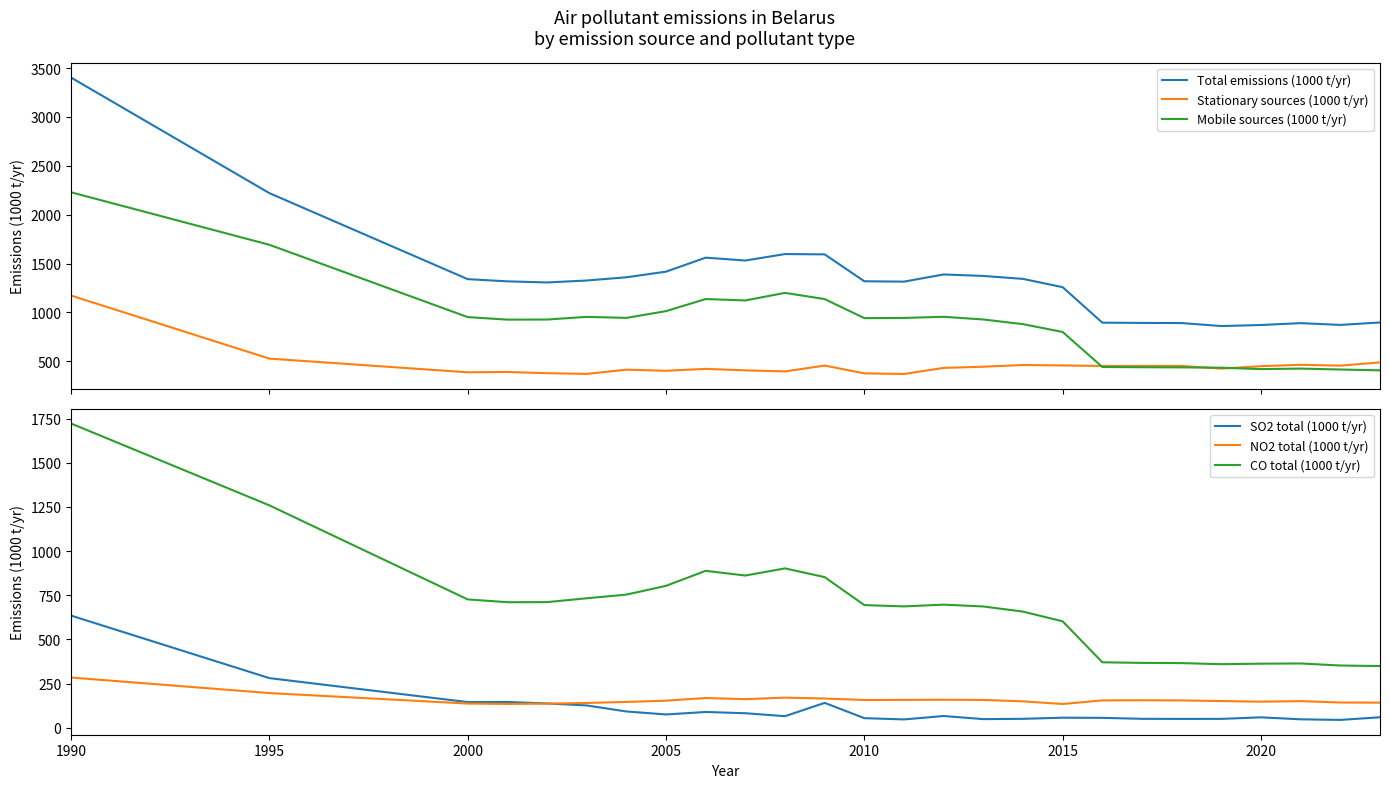

True or false: Mobile sources (1000 t/yr) and Total emissions (1000 t/yr) cross at least once.

False